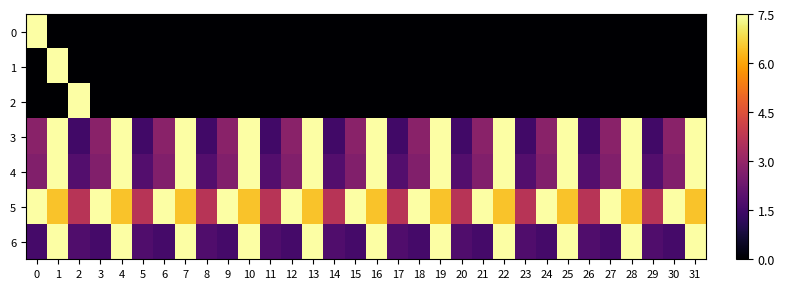

What is the total value across all series at 22?

29.0